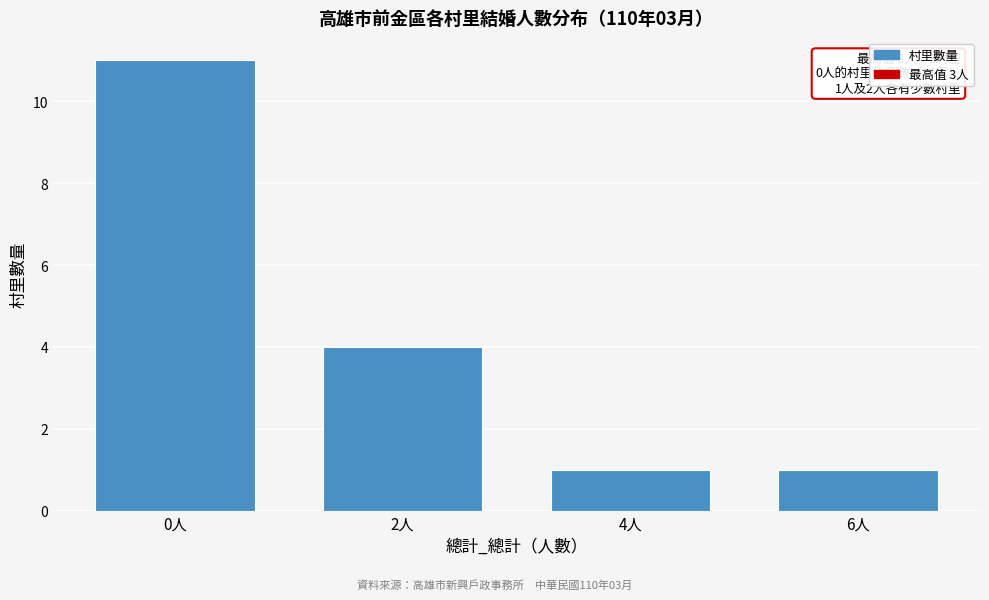

Reading right to left, transcribe all the data shown in this chart.

1	1	4	11